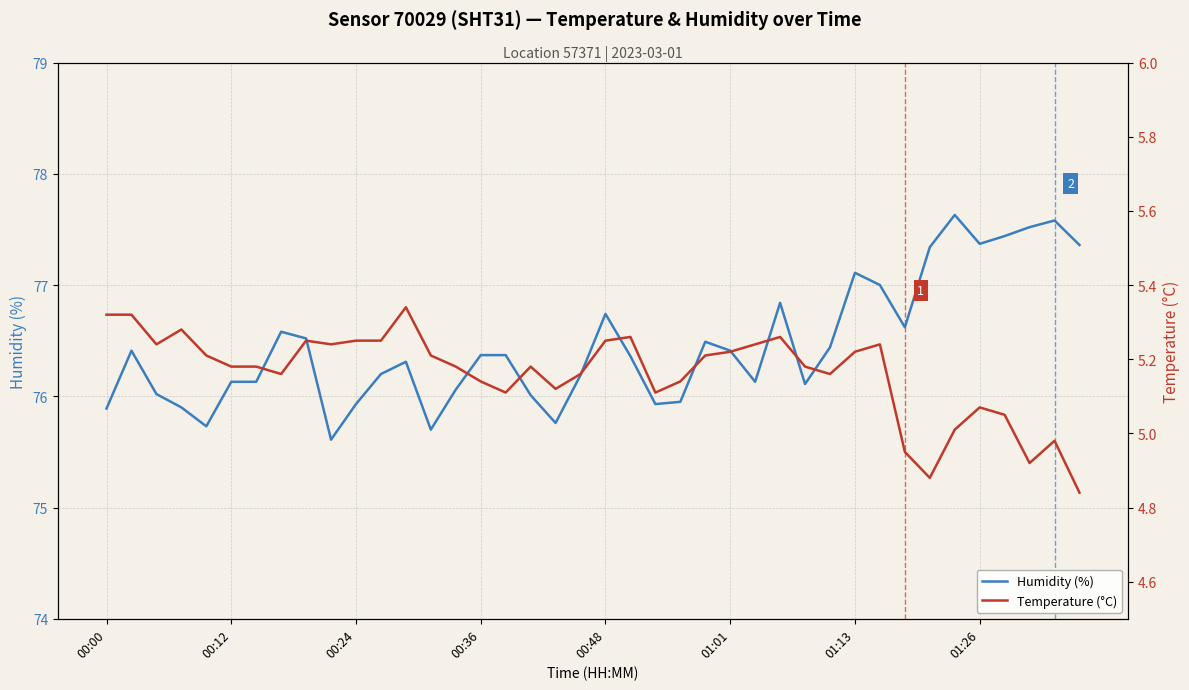

Which series has the largest total across all categories?

Humidity (%)